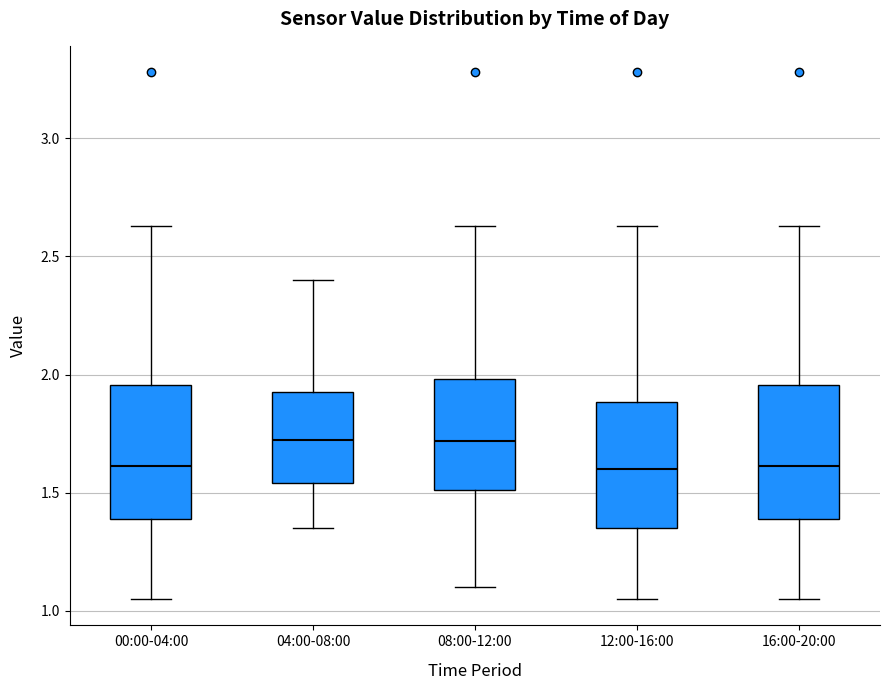

Reading left to right, read every box against the y-axis: the position of its median line, the range the box covers, and the ends of its whiskers. The values are not printed on the chart, so give them approximately, as read against the axis.

00:00-04:00: median 1.60, box 1.40 to 1.95, whiskers 1.05 to 2.65
04:00-08:00: median 1.75, box 1.55 to 1.95, whiskers 1.35 to 2.40
08:00-12:00: median 1.70, box 1.50 to 2.00, whiskers 1.10 to 2.65
12:00-16:00: median 1.60, box 1.35 to 1.90, whiskers 1.05 to 2.65
16:00-20:00: median 1.60, box 1.40 to 1.95, whiskers 1.05 to 2.65